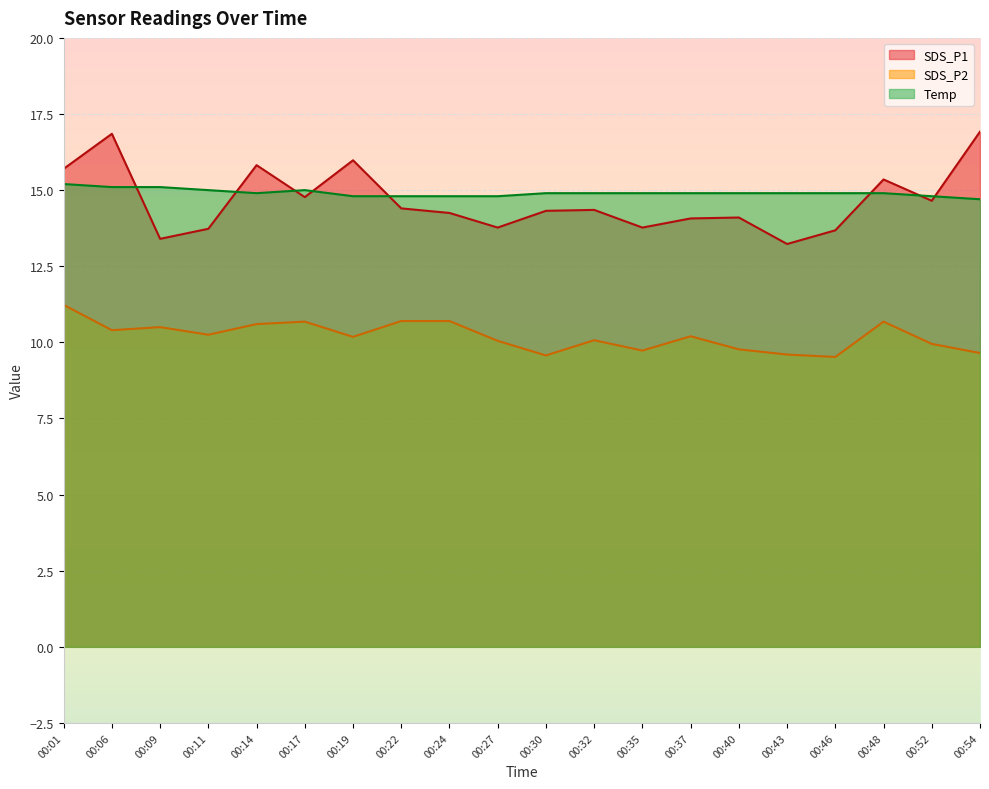

What is the spread (max minus min) of values at 00:06?

6.5